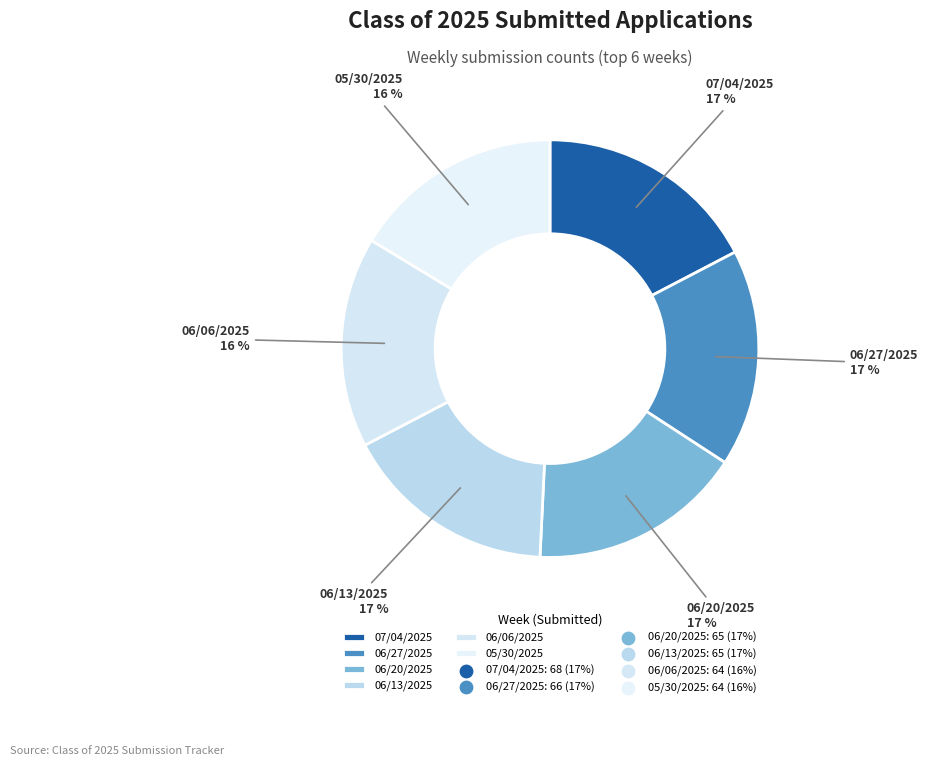

To the nearest percent, what percentage of the pie is 05/30/2025?

16%